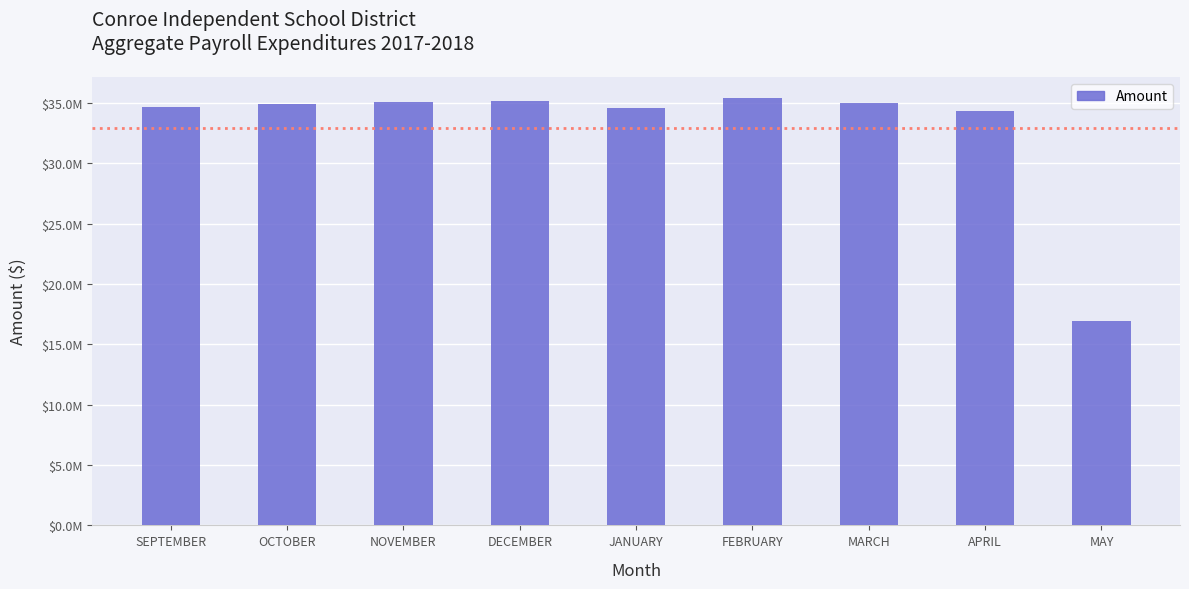

What is the value of the 8th bar from the left?

34373078.6